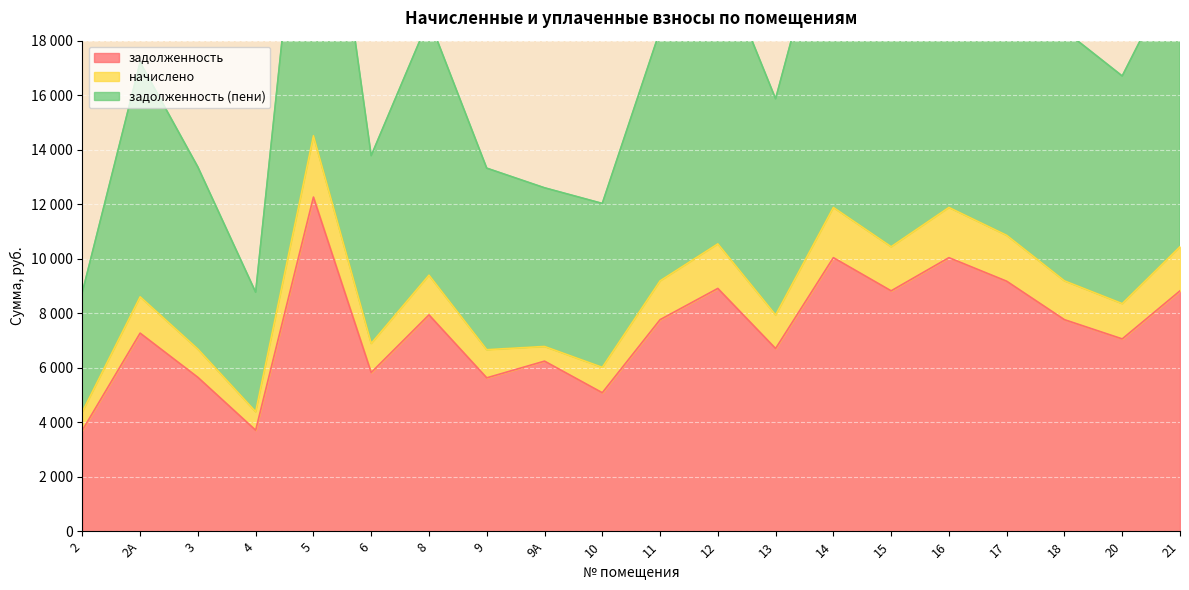

True or false: задолженность (пени) has more than 2 interior local peaks.

True